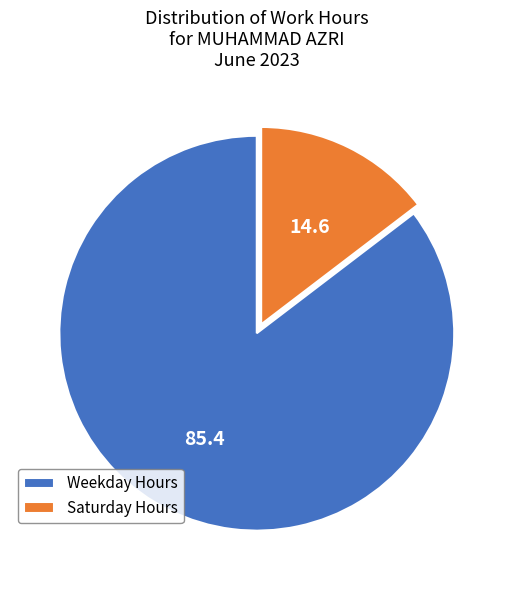

The Saturday Hours slice represents 1% of the pie. True or false?

False